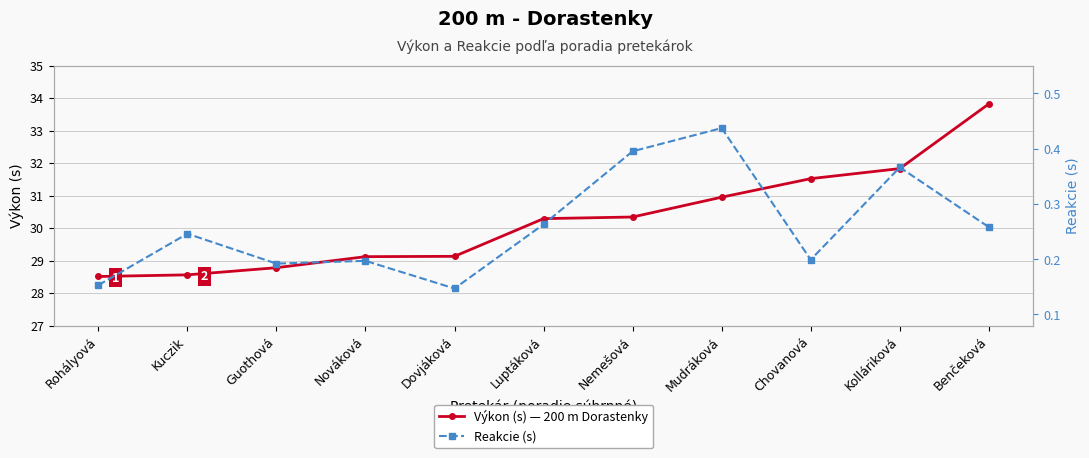

At which category does Reakcie (s) reach its first local peak?

Kuczik